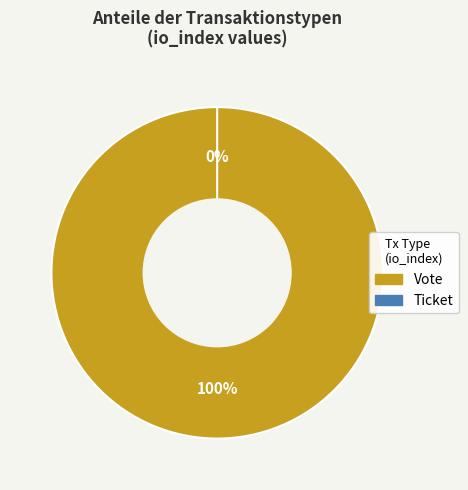

Is Ticket the majority of the pie?

No